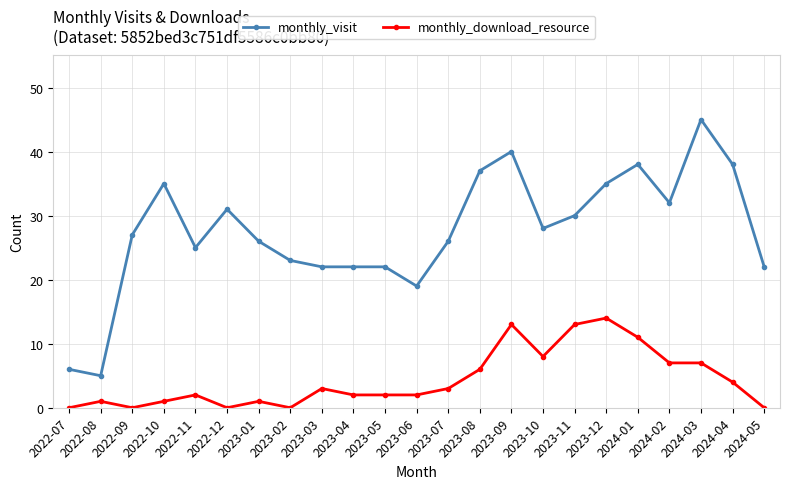

What are all the series names shown in the legend?

monthly_visit, monthly_download_resource